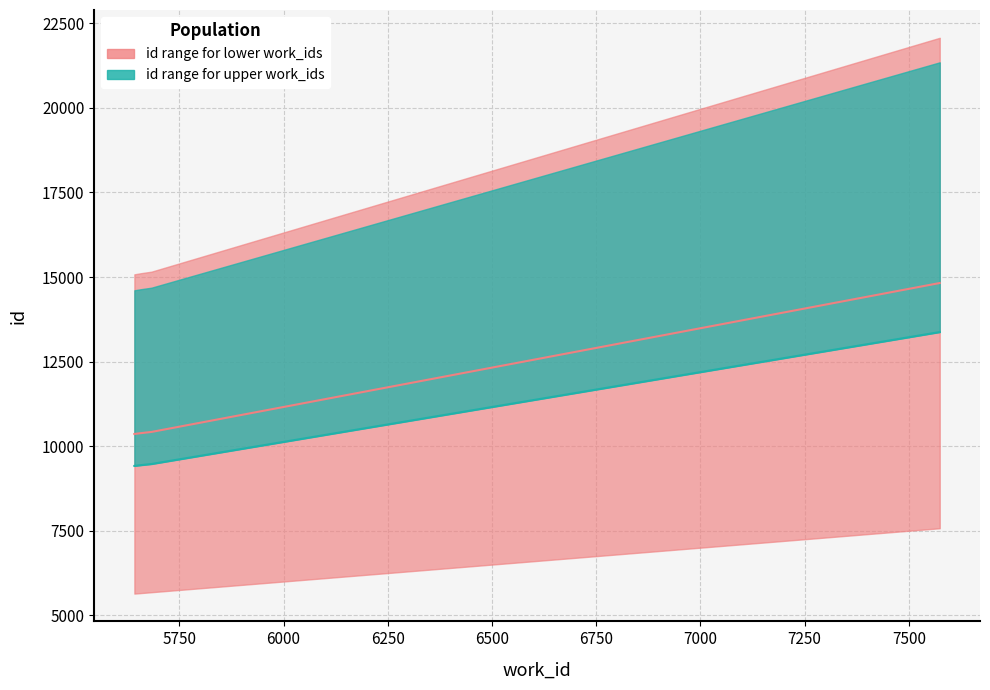

Reading left to right, extract all data points from this chart.

id_upper: 5642=10361.0	5658=10386.0	5683=10421.0	7573=14821.0	7574=14823.5
id_lower: 5642=9417.2	5658=9440.4	5683=9473.4	7573=13371.4	7574=13373.6